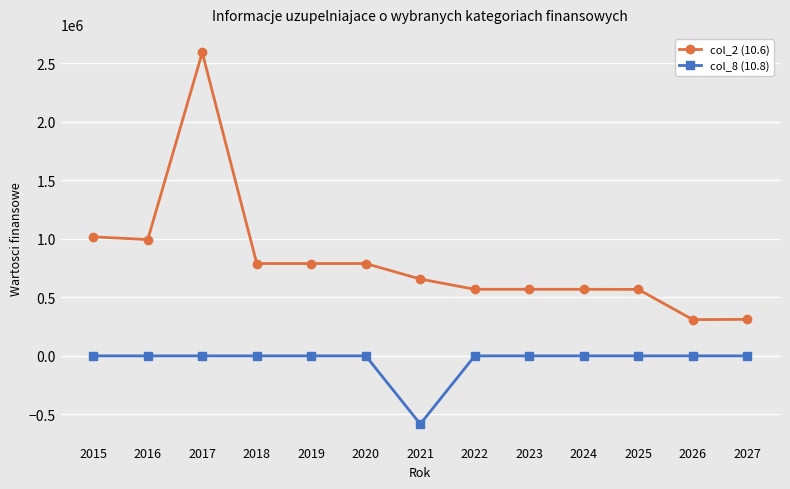

What is the spread (max minus min) of values at 2015?

1016774.0